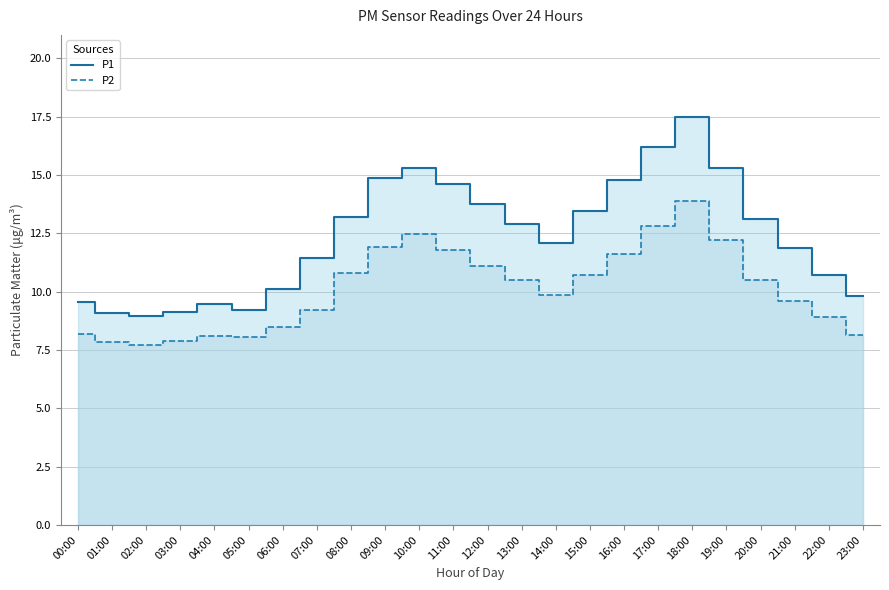

True or false: P1 has a value of 9.1 at 01:00.

True